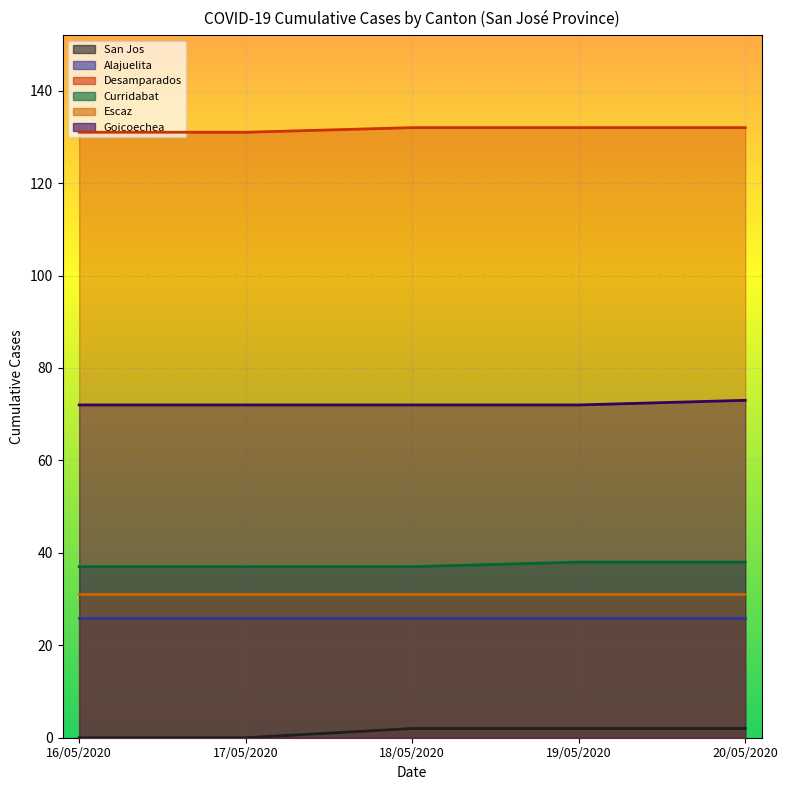

Between 17/05/2020 and 18/05/2020, which series saw the biggest shift?

San Jos